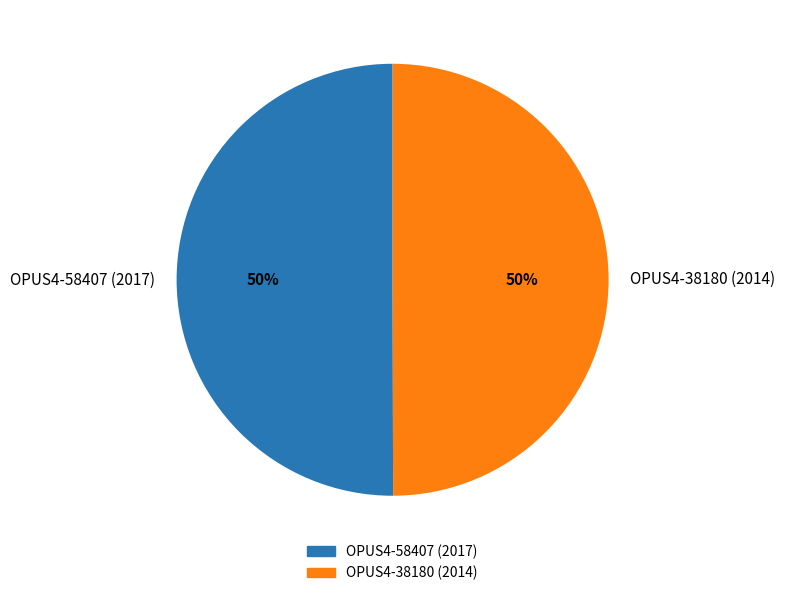

To the nearest percent, what portion does OPUS4-58407 (2017) represent?

50%